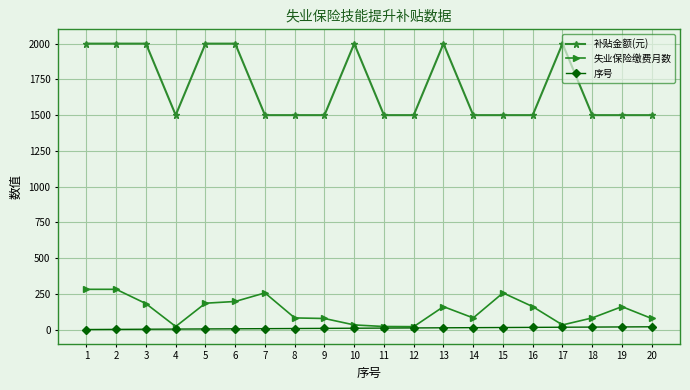

What is the greatest value displayed?

2000